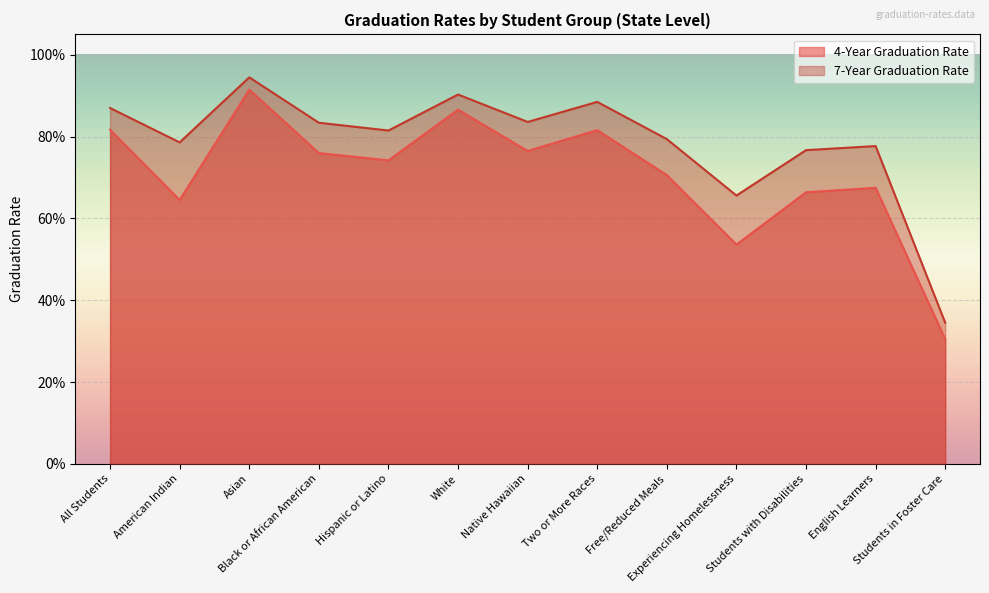

In 4-Year Graduation Rate, how many points are higher than both neighbors (excluding endpoints)?

4